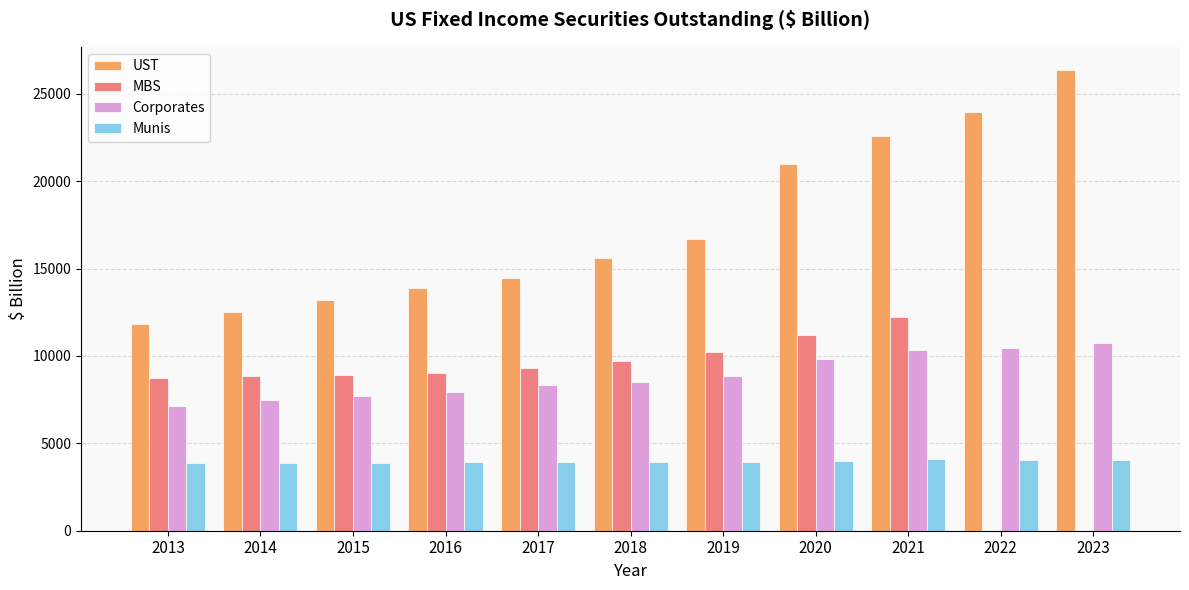

Which category has the highest value across all series?

2023